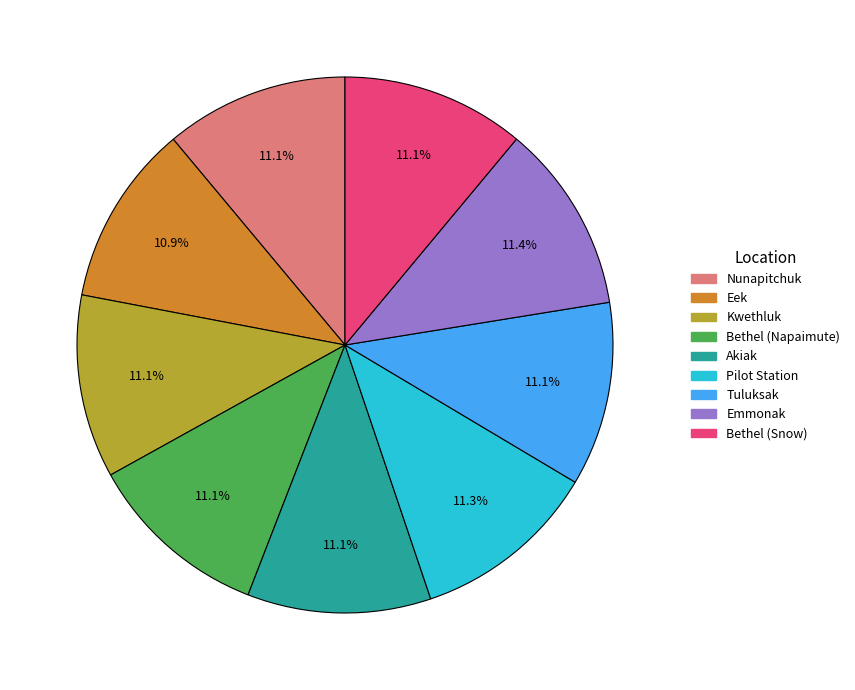

What percentage is NOT represented by Eek?

89.1%